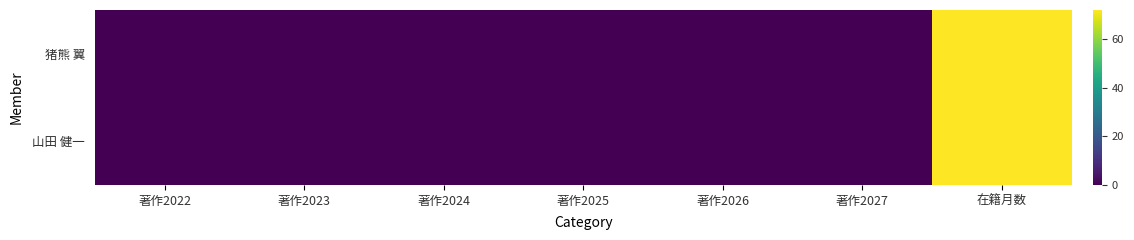

Reading right to left, what are all the values shown in this chart?

猪熊 翼: 在籍月数=72	著作2027=0	著作2026=0	著作2025=0	著作2024=0	著作2023=0	著作2022=0
山田 健一: 在籍月数=72	著作2027=0	著作2026=0	著作2025=0	著作2024=0	著作2023=0	著作2022=0